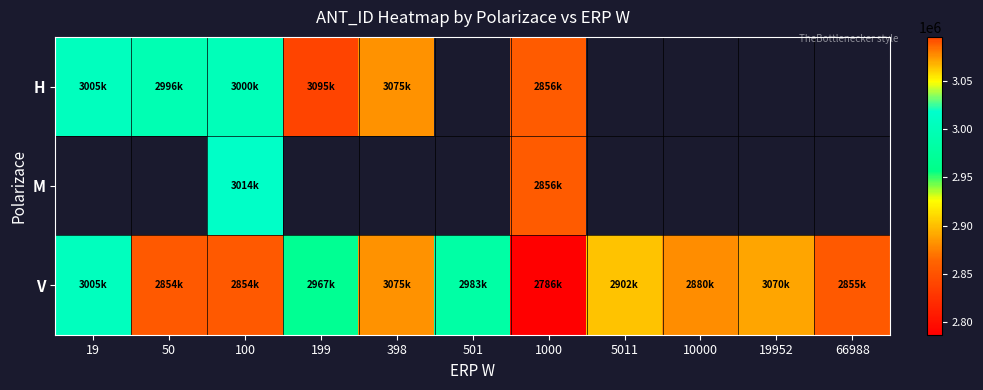

How many distinct data groups are displayed?

3